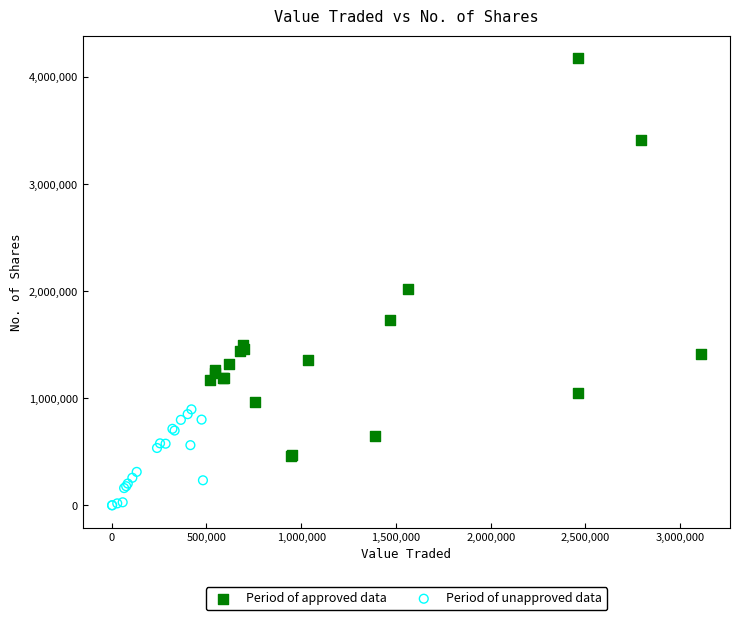

Which series reaches the minimum Y coordinate?

Period of unapproved data